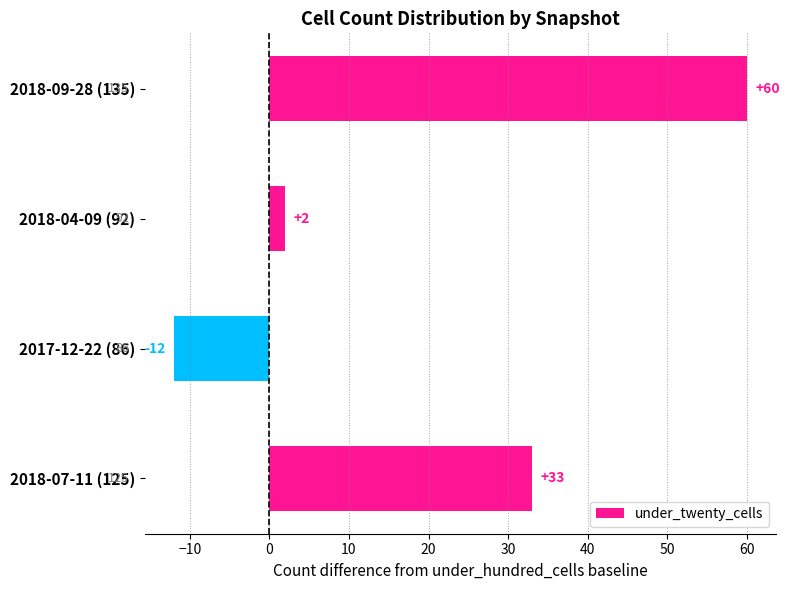

What is the sum of the values at 2018-04-09 (92) and 2017-12-22 (86)?

-10